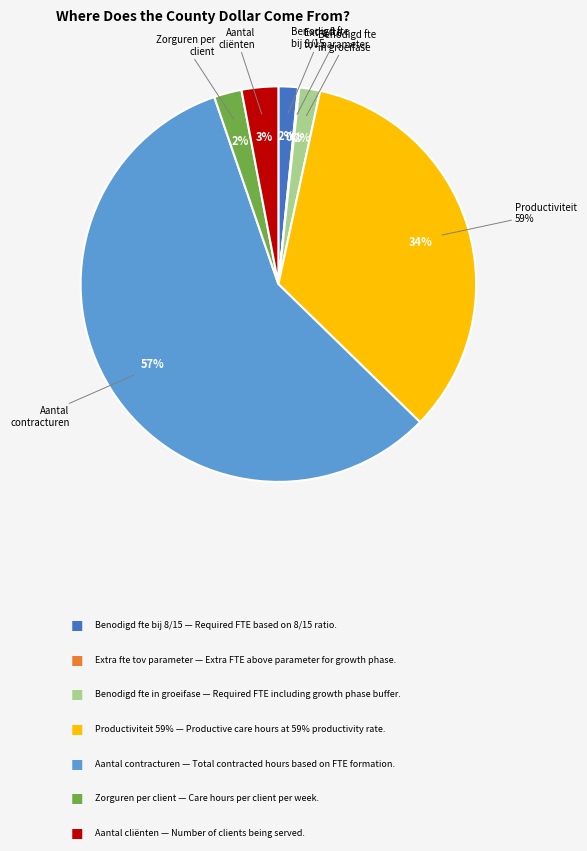

Combined, what portion of the pie is Benodigd fte bij 8/15 and Benodigd fte in groeifase?

3.3%